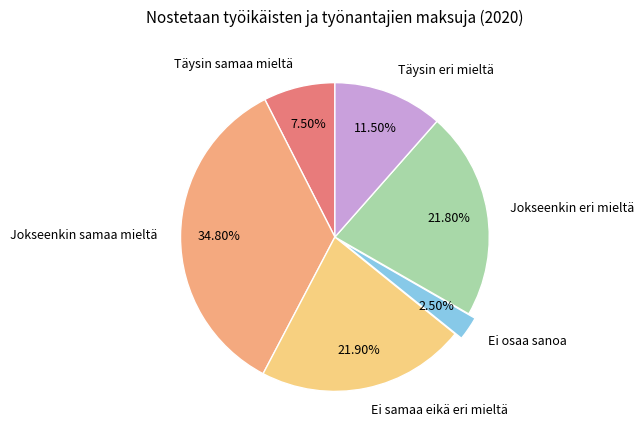

Does Jokseenkin eri mieltä account for over 50% of the chart?

No